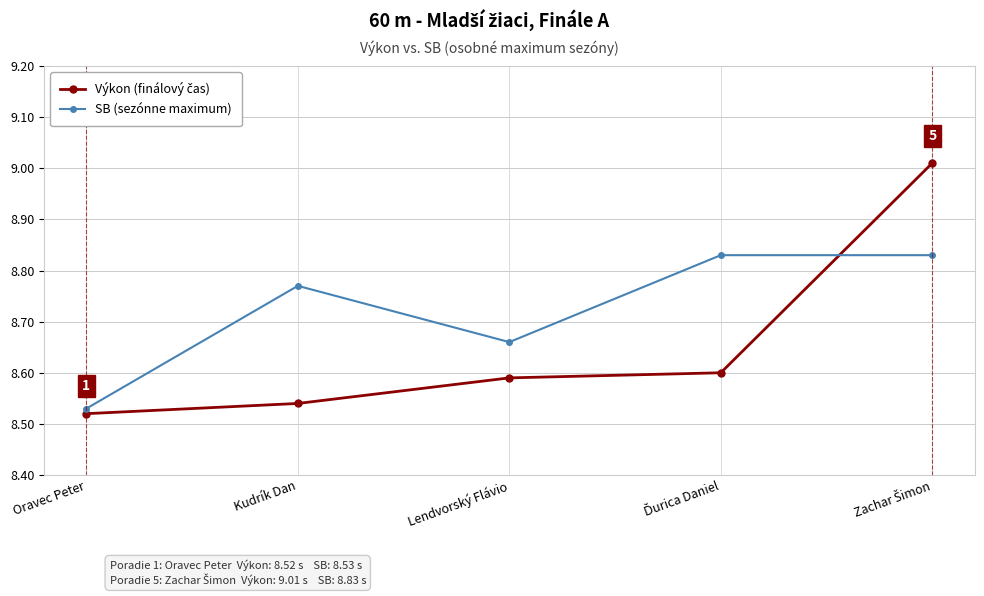

What is the sum of all SB (sezónne maximum) values?

43.6